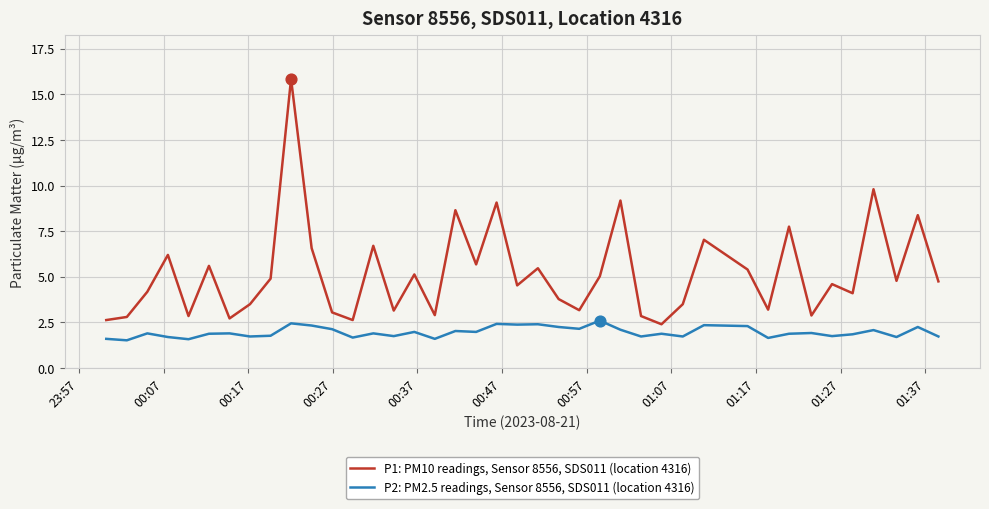

Which series has the largest total across all categories?

P1: PM10 readings, Sensor 8556, SDS011 (location 4316)